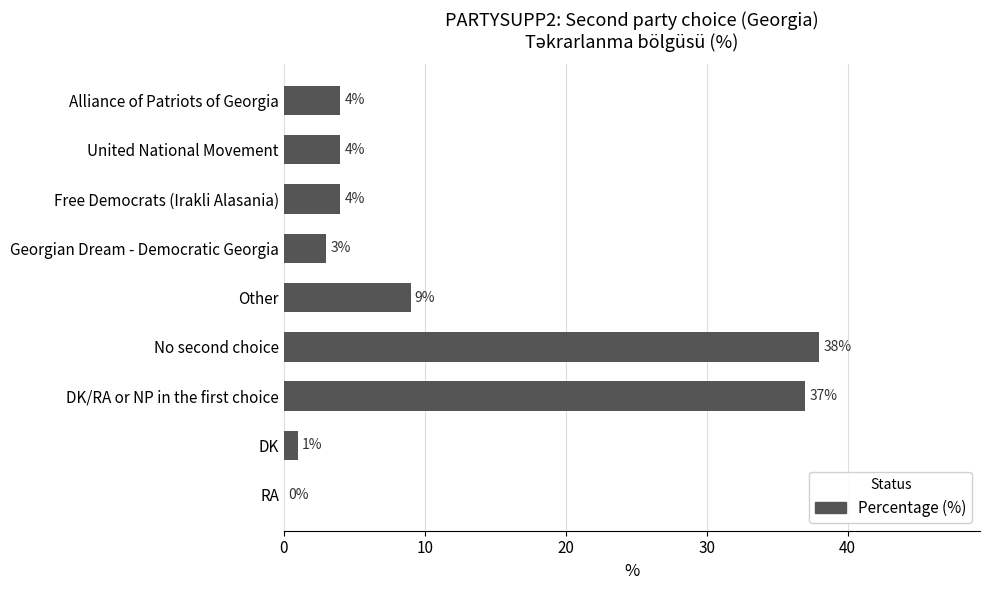

Reading top to bottom, list all the values displayed in this chart.

Alliance of Patriots of Georgia=4	United National Movement=4	Free Democrats (Irakli Alasania)=4	Georgian Dream - Democratic Georgia=3	Other=9	No second choice=38	DK/RA or NP in the first choice=37	DK=1	RA=0